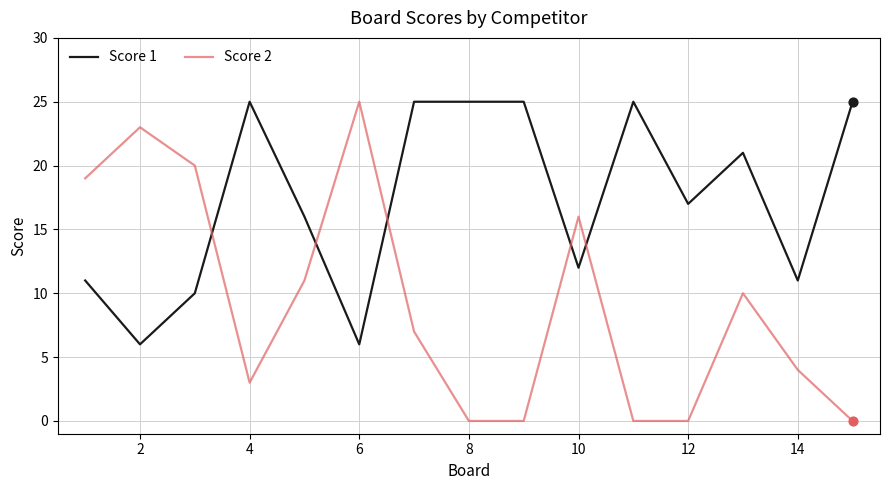

Which series has the largest total across all categories?

Score 1